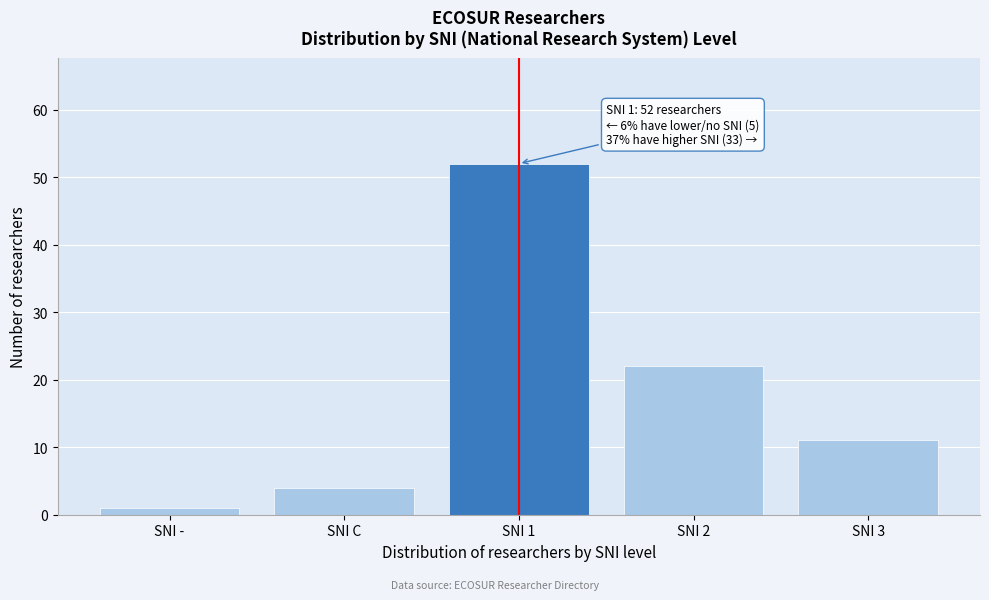

Reading left to right, list all the values displayed in this chart.

SNI -=1	SNI C=4	SNI 1=52	SNI 2=22	SNI 3=11